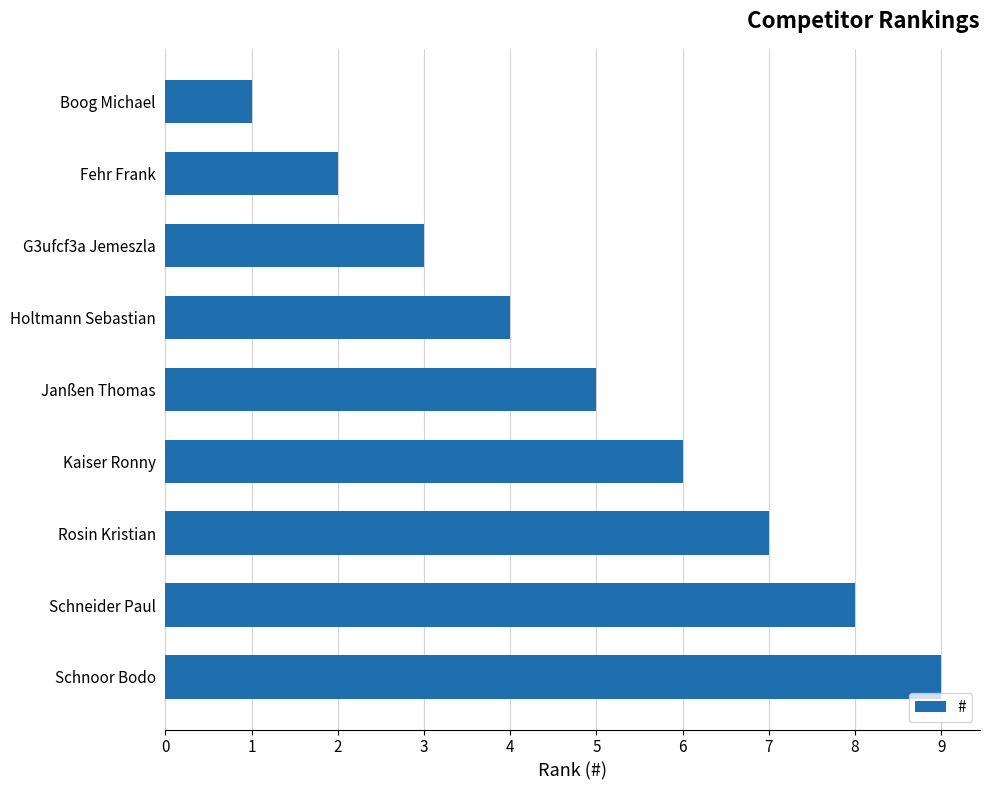

True or false: the data shows 6 at Kaiser Ronny.

True